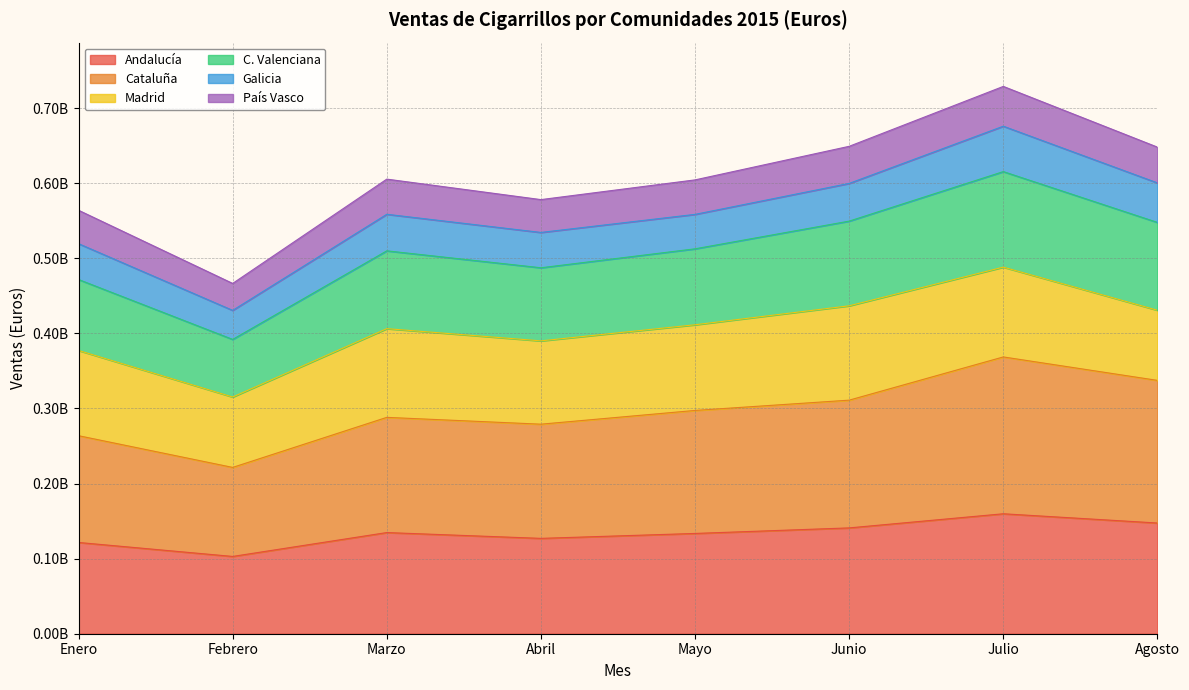

Which category has the highest value across all series?

Julio